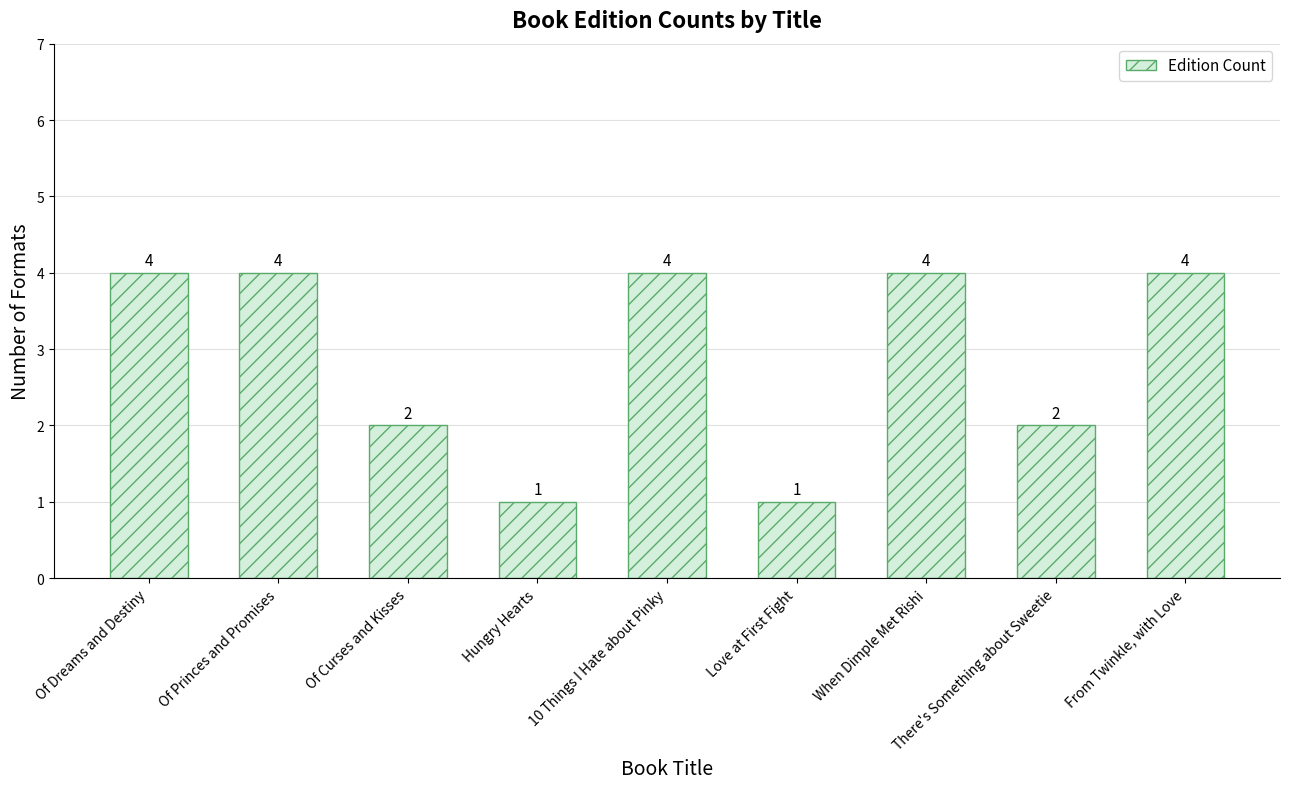

The value at Of Curses and Kisses is 2. True or false?

True